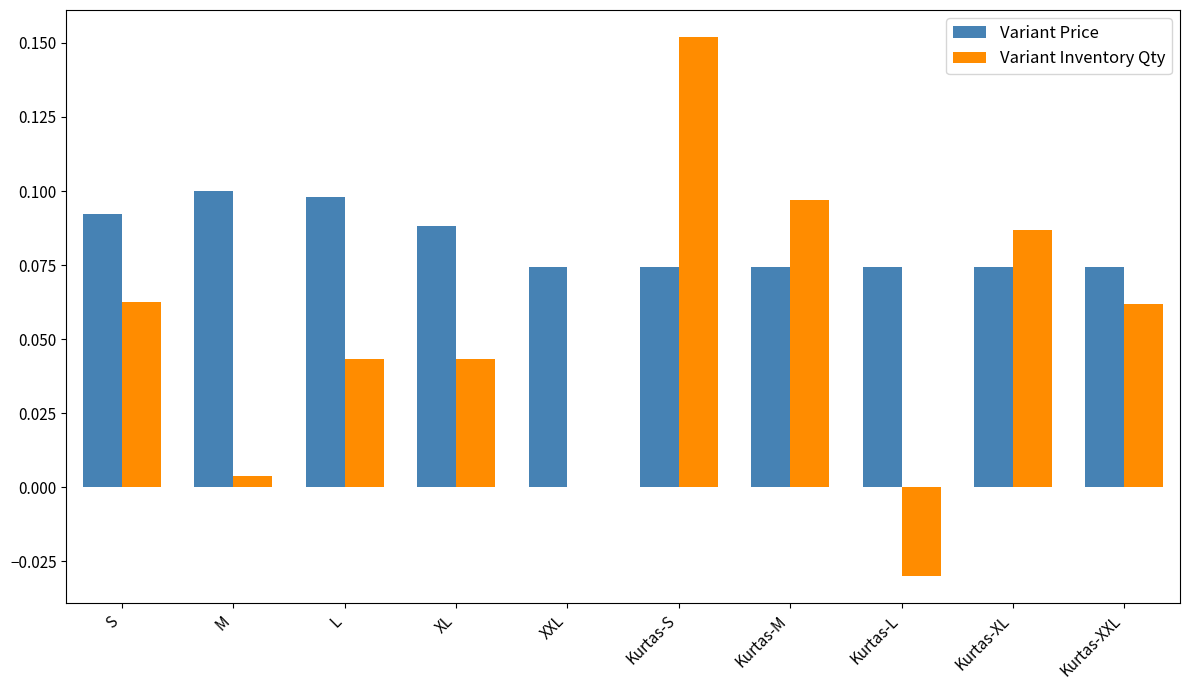

What is the sum of all Variant Price values?

0.8